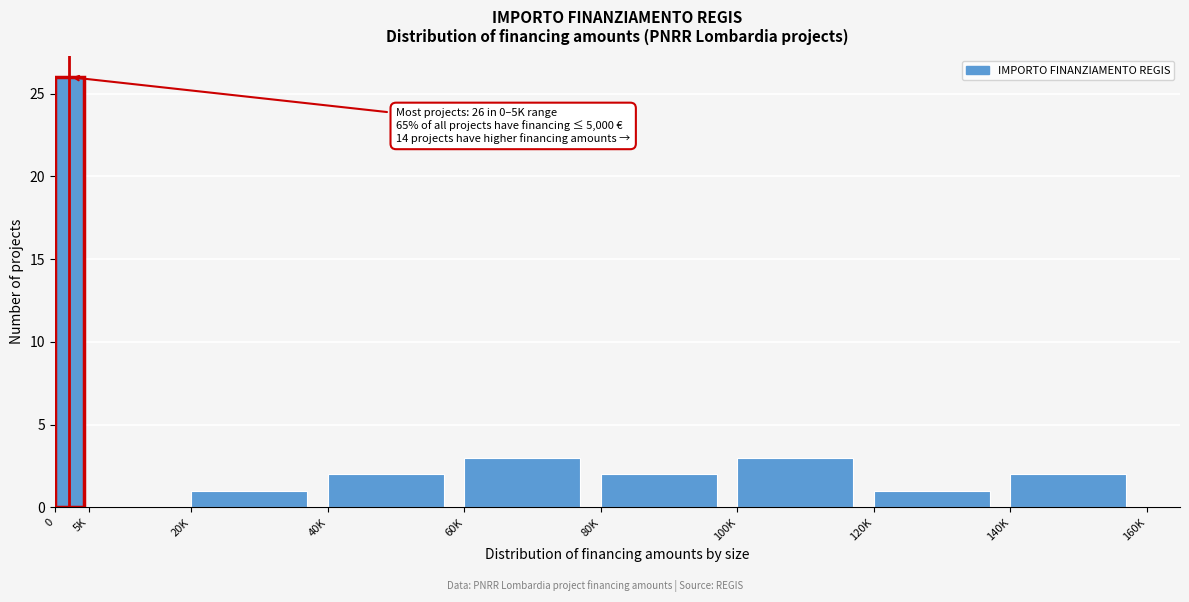

Reading right to left, what are all the values shown in this chart?

140K=2	120K=1	100K=3	80K=2	60K=3	40K=2	20K=1	5K=0	0=26